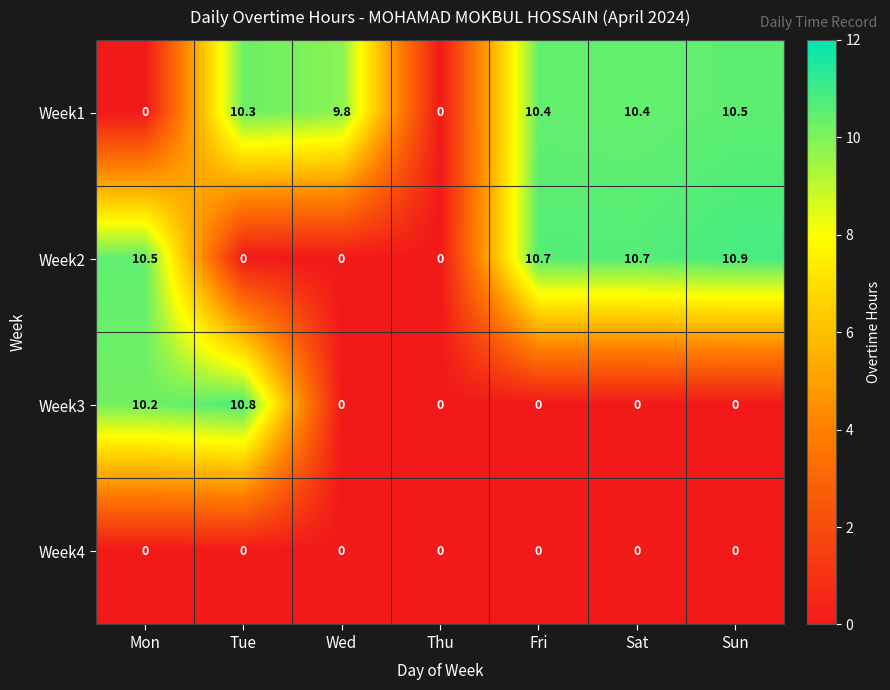

What is the average value of the Week3 series?

3.0